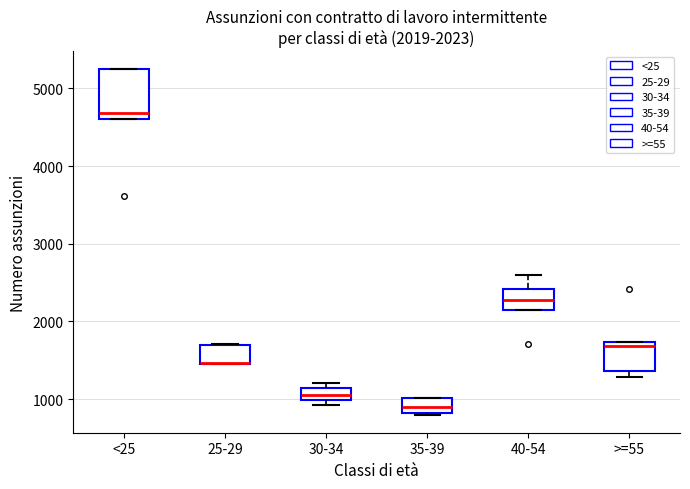

Comparing the boxes themselves (not the whiskers), which one is the tallest?

<25